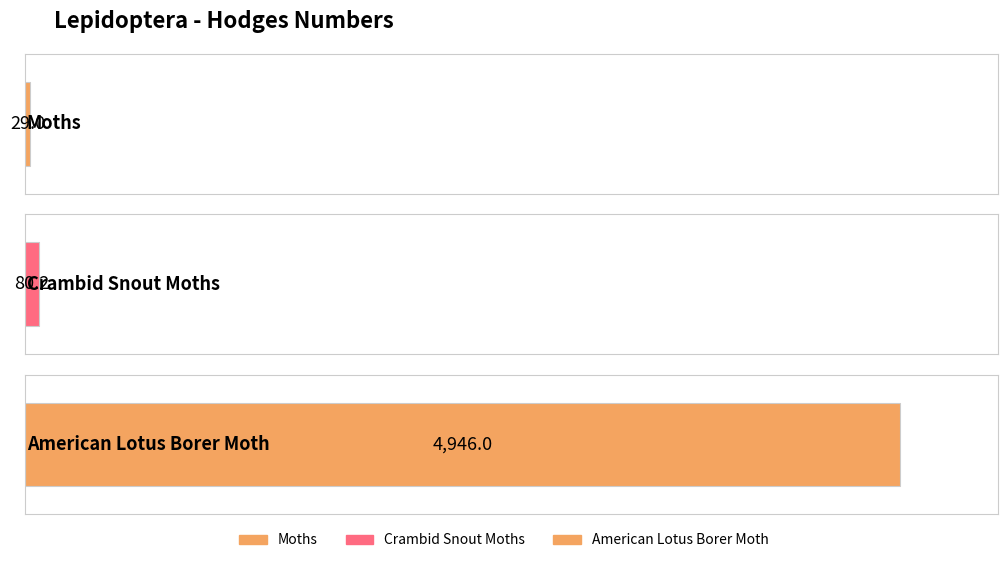

Reading left to right, what are all the values shown in this chart?

Moths=29.0	Crambid Snout Moths=80.2	American Lotus Borer Moth=4946.0